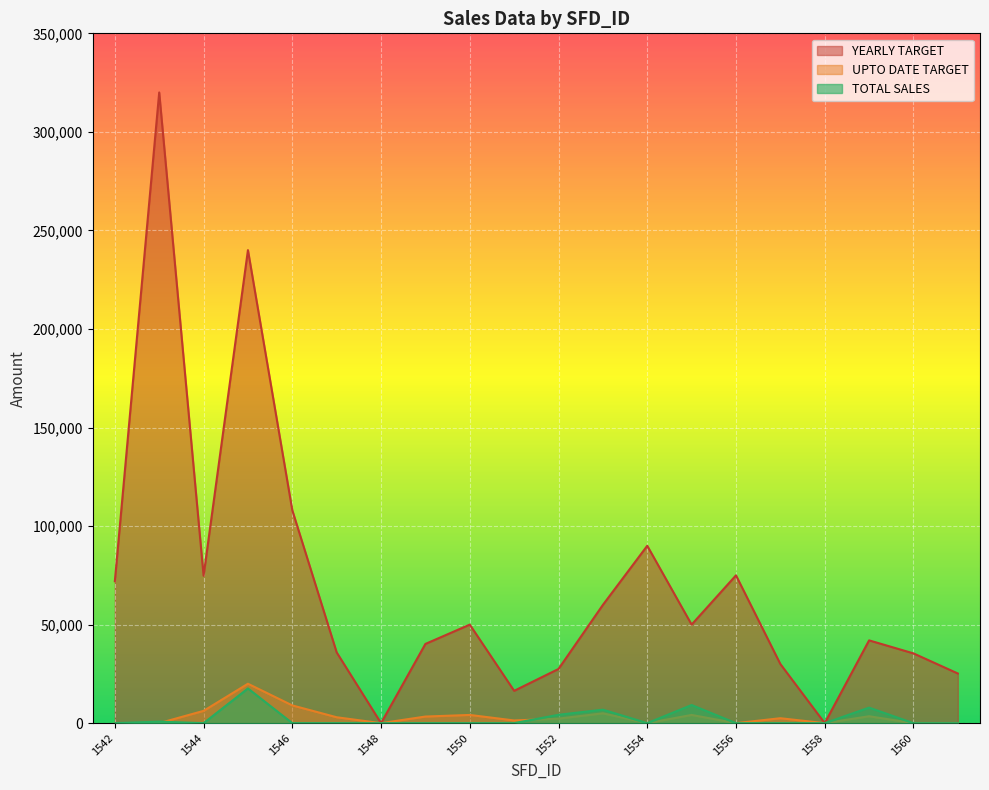

How many values in the YEARLY TARGET series are below 50000?

10